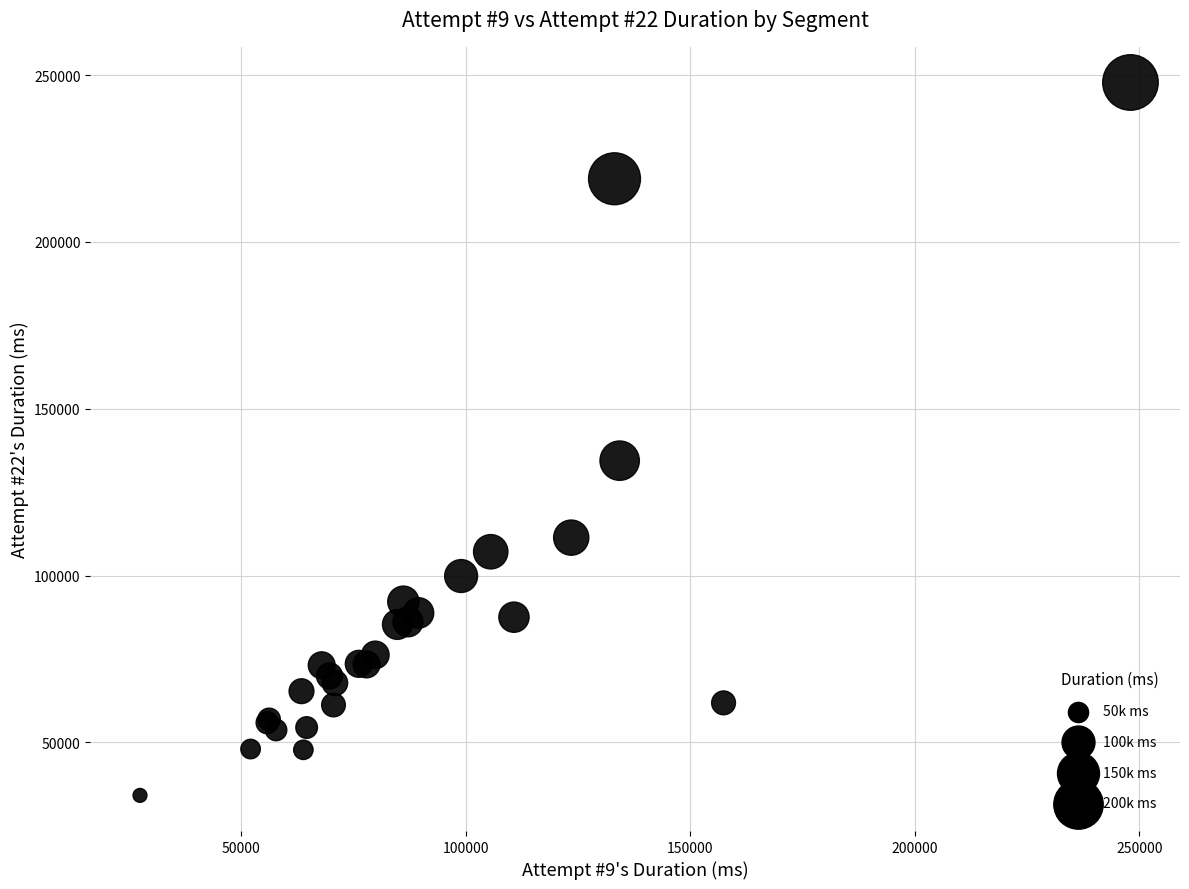

What Y value in the scatter plot is closest to 140970?

134461